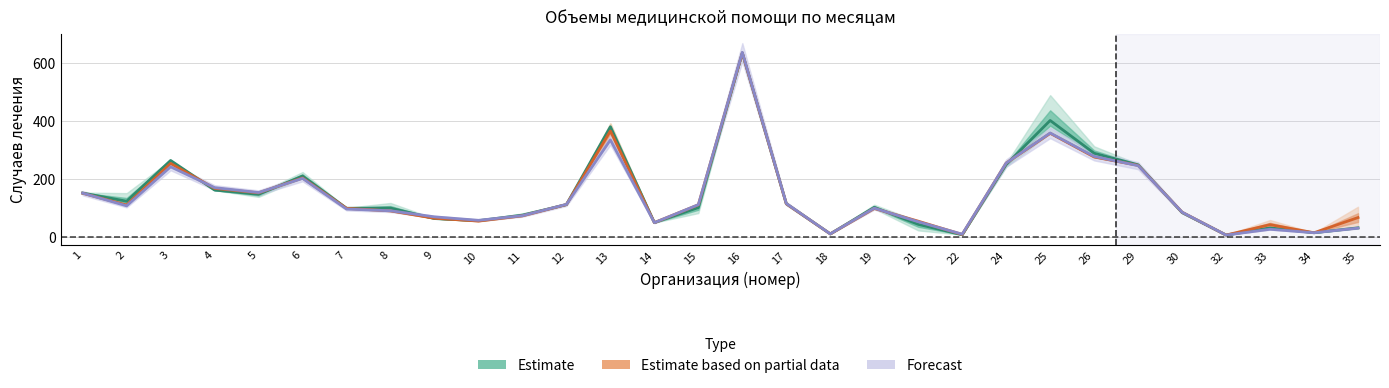

Which series has the largest total across all categories?

Estimate